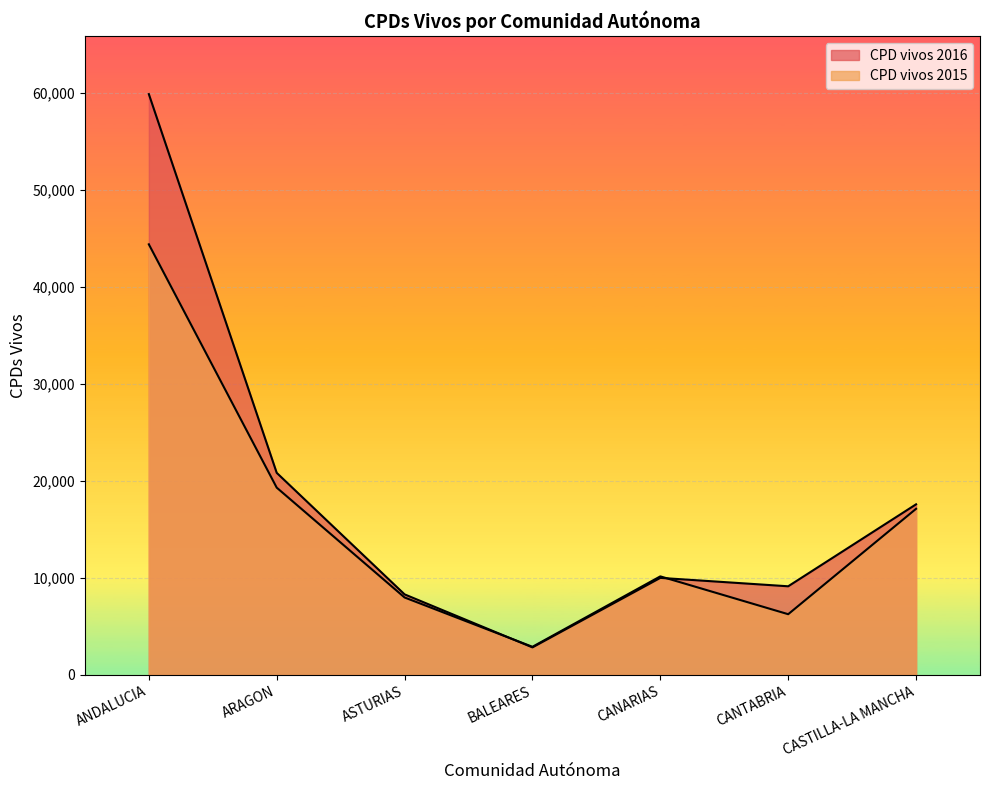

The CPD vivos 2016 series shows 4947 at CANTABRIA. True or false?

False